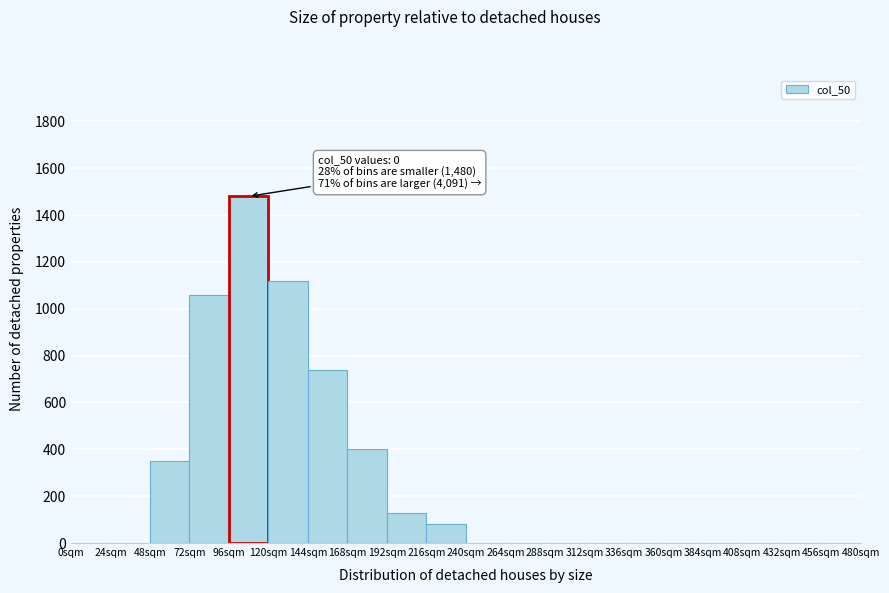

Which range on the x-axis has the tallest bar?

96 to 120